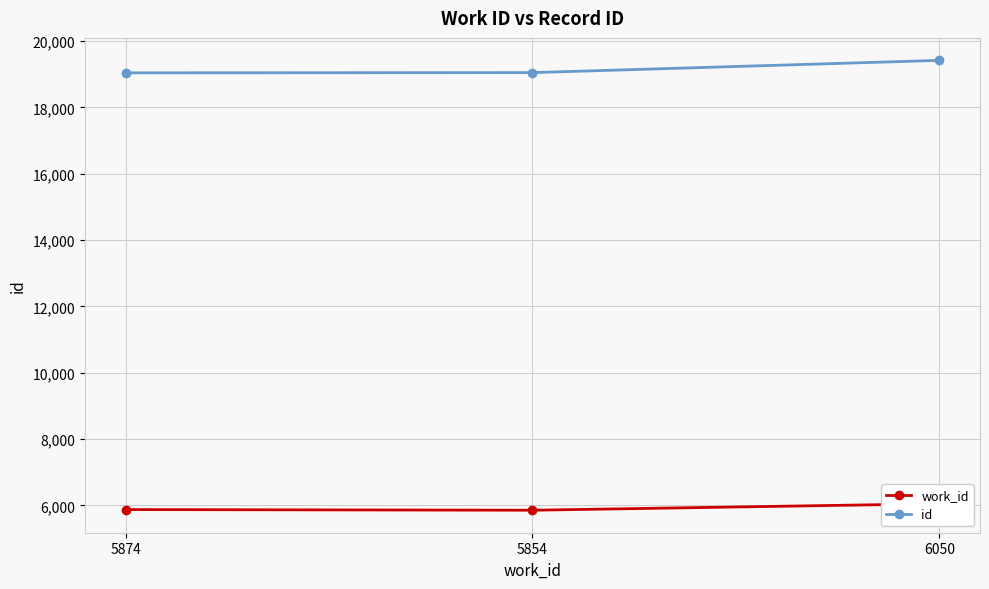

What is the average value of the id series?

19173